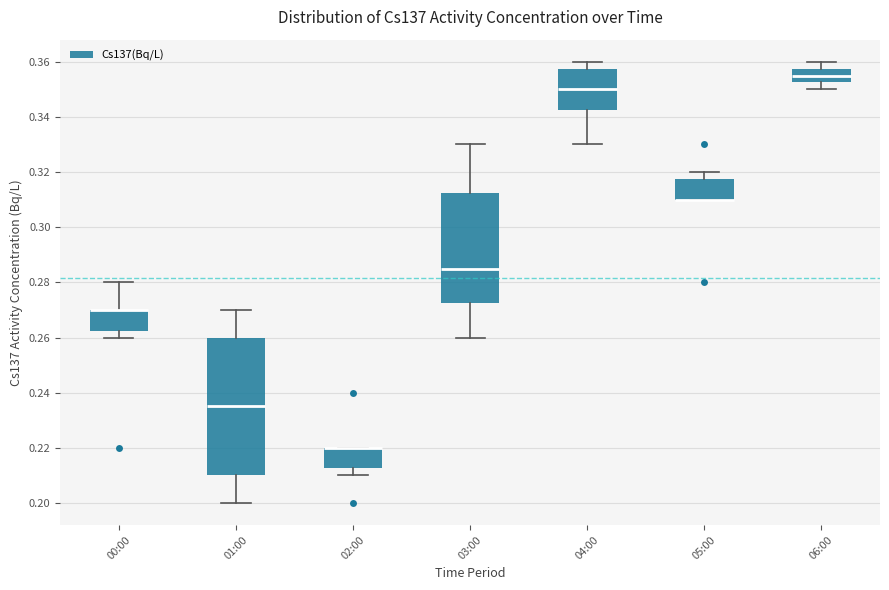

Reading left to right, transcribe this box plot: for each box, give where its median line is, the range the box spans, and where its two whiskers end, as read against the y-axis. The values are not printed on the chart, so give them approximately, as read against the axis.

00:00: median 0.270 (drawn on the box's upper edge), box 0.262 to 0.270, whiskers 0.260 to 0.280
01:00: median 0.236, box 0.210 to 0.260, whiskers 0.200 to 0.270
02:00: median 0.220 (drawn on the box's upper edge), box 0.212 to 0.220, whiskers 0.210 to 0.220
03:00: median 0.286, box 0.272 to 0.312, whiskers 0.260 to 0.330
04:00: median 0.350, box 0.342 to 0.358, whiskers 0.330 to 0.360
05:00: median 0.310 (drawn on the box's lower edge), box 0.310 to 0.318, whiskers 0.310 to 0.320
06:00: median 0.356, box 0.352 to 0.358, whiskers 0.350 to 0.360